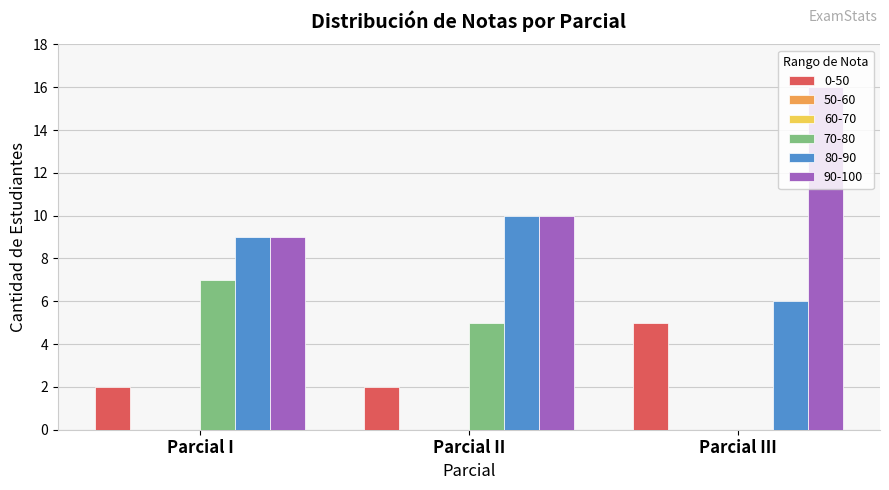

How many bars are there in each group?

4